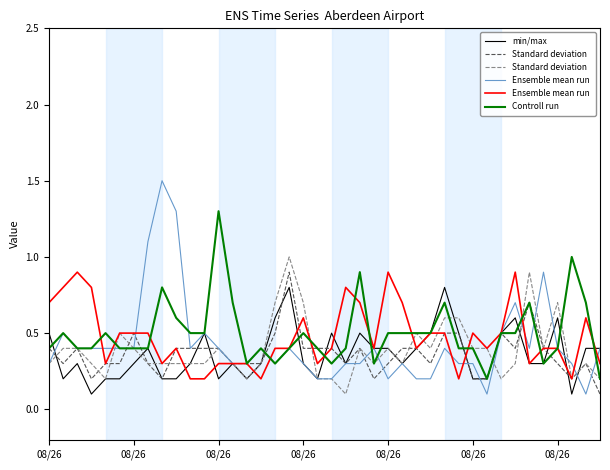

What is the greatest value displayed?

1.5